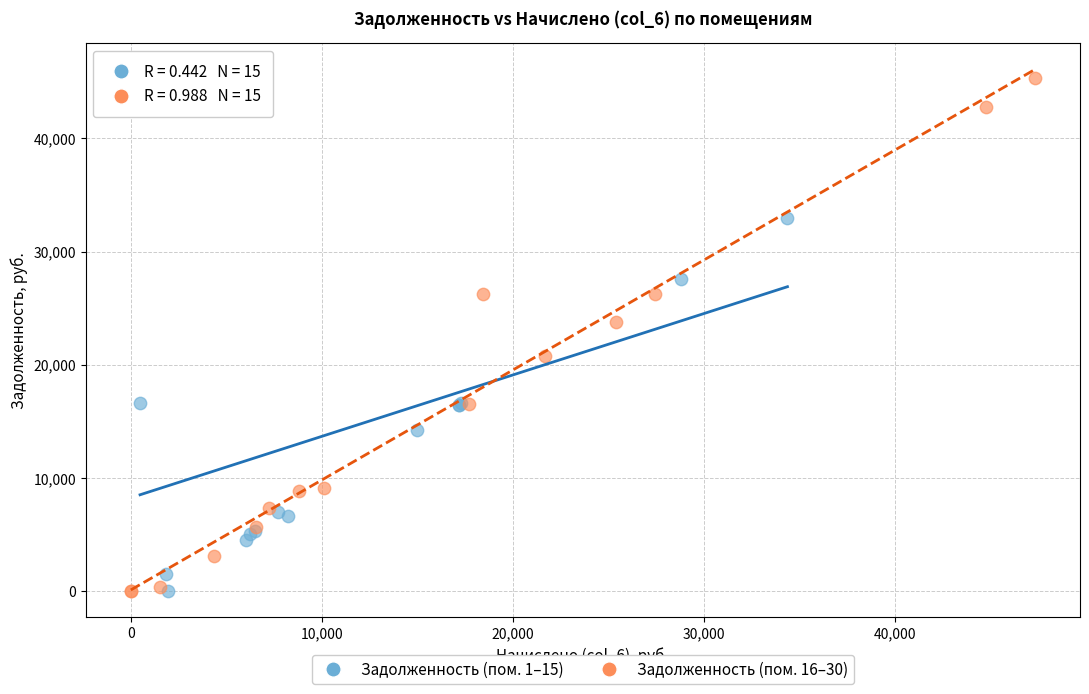

Which series has the largest Y range (max minus min)?

Задолженность (пом. 16–30)